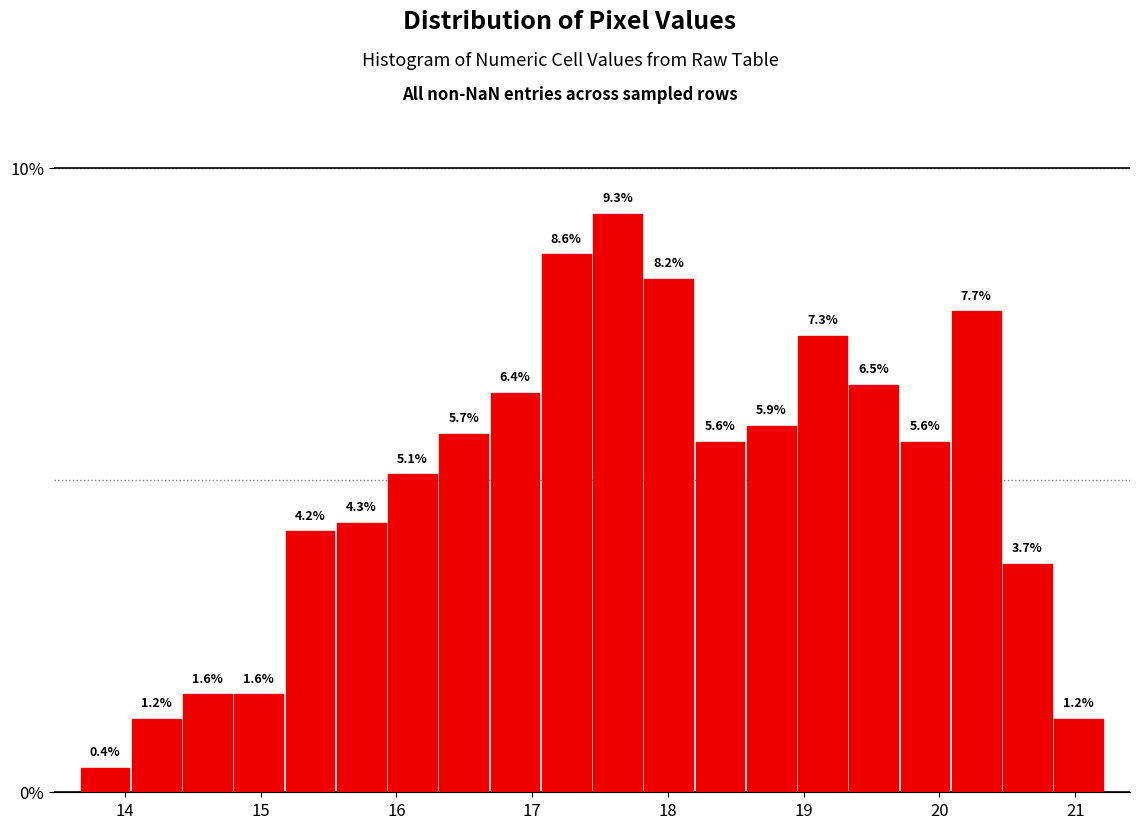

Read against the x-axis, roughly where is the centre of the tallest bar?

17.6